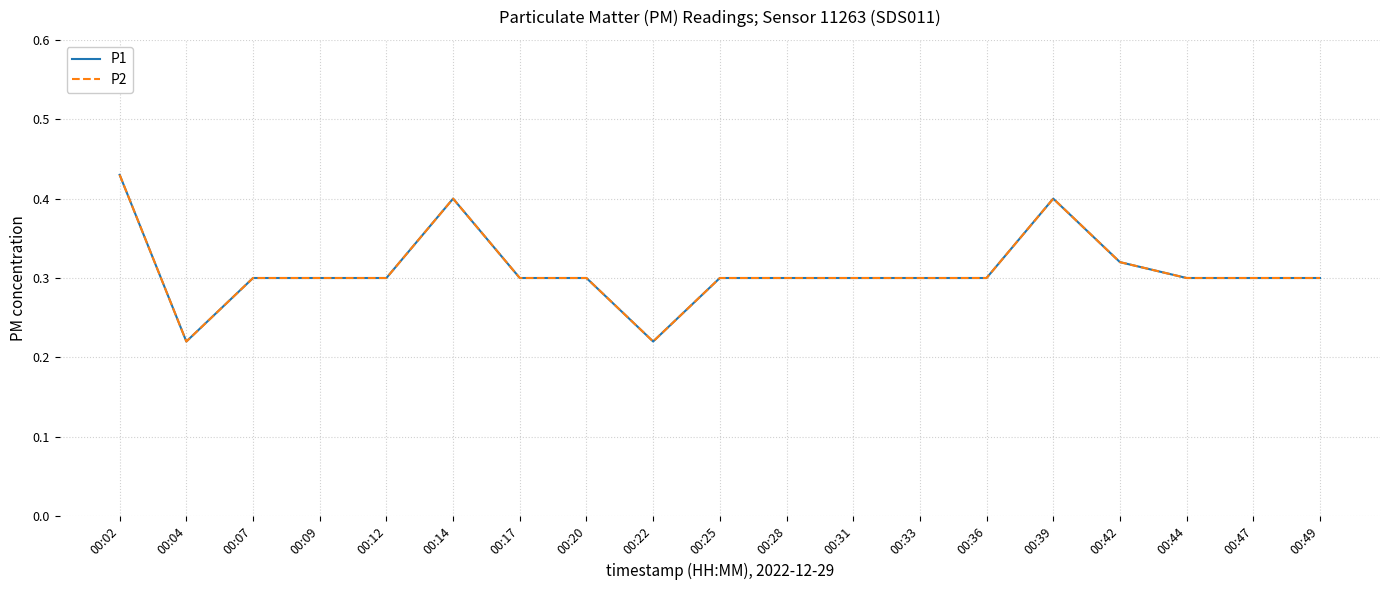

At which label does P1 reach its peak?

00:02